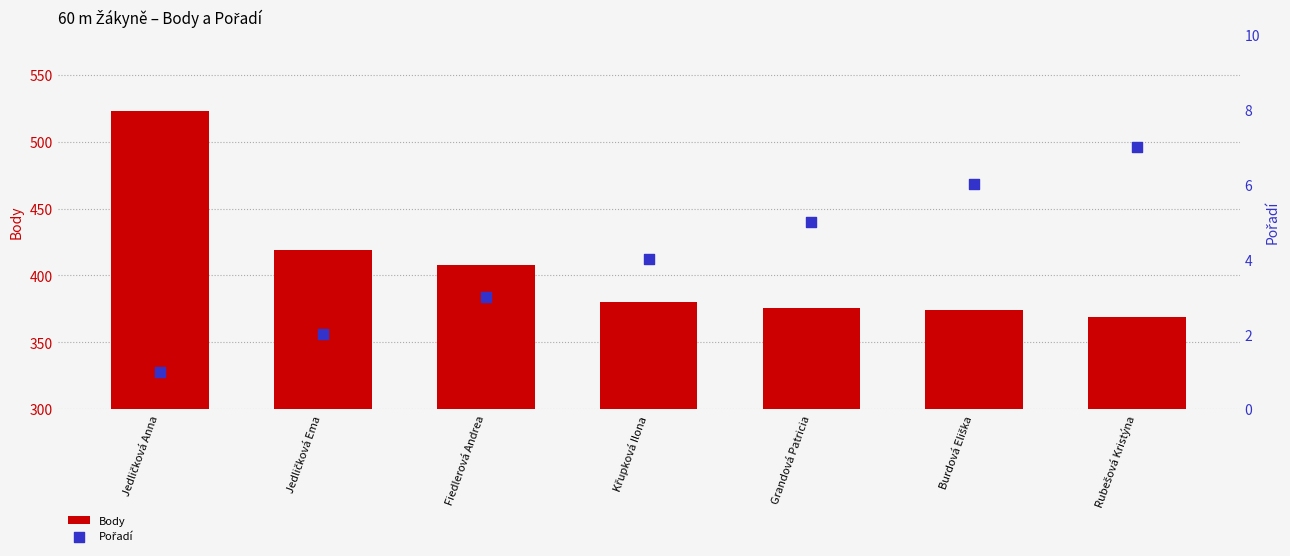

At how many categories does at least one series exceed 108?

7